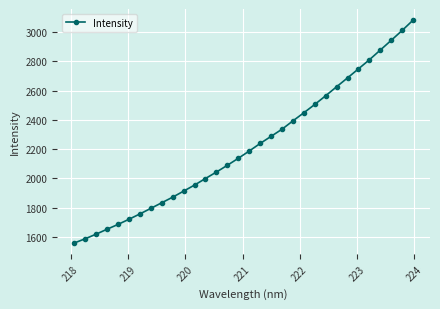

What is the value of the 21st point from the left?

2393.6